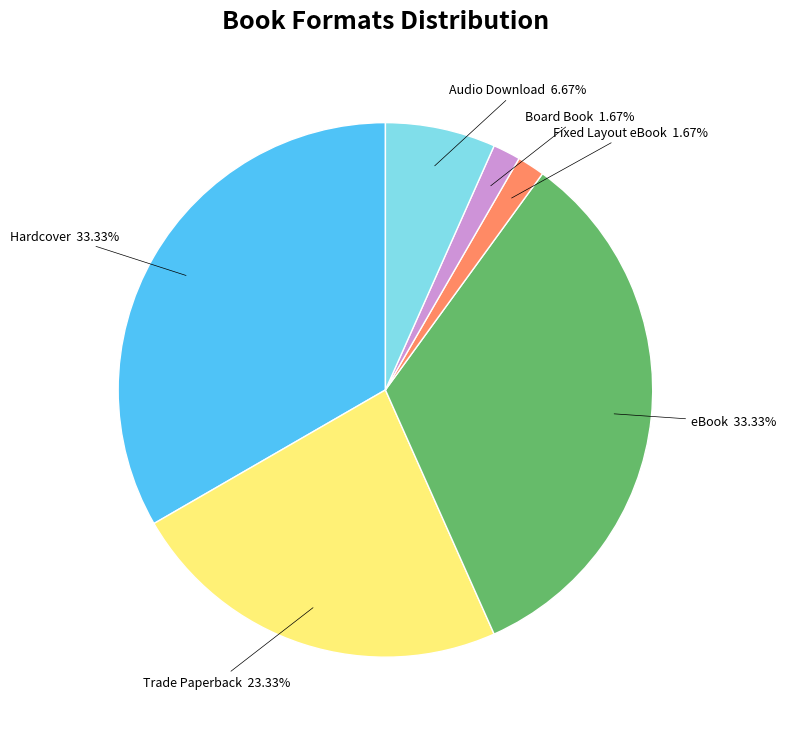

What is the ratio of the value at eBook to the value at Audio Download?

5.0